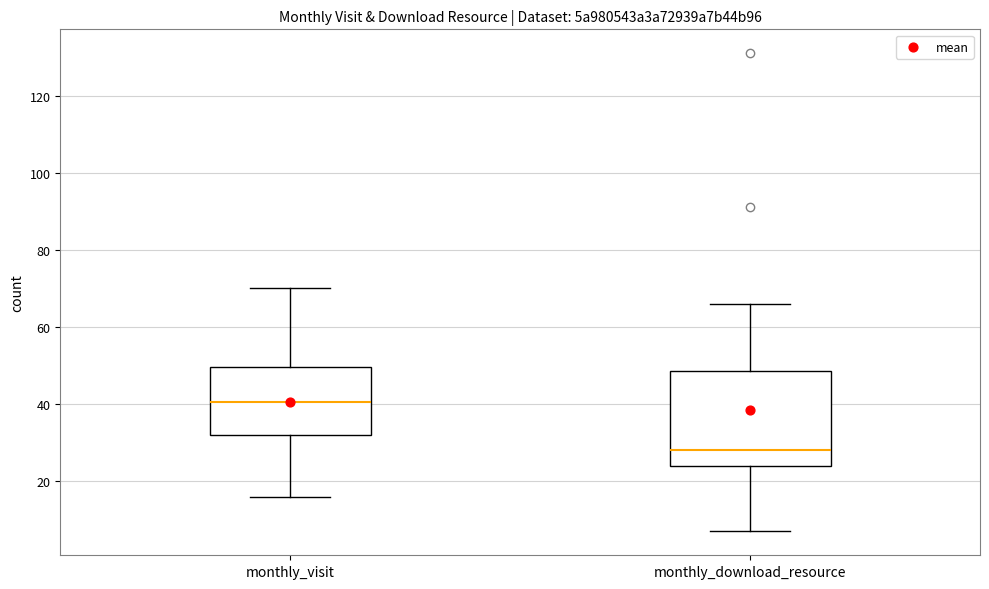

Where is the lower edge of the box for monthly_visit on the y-axis? The values are not printed on the chart, so give them approximately, as read against the axis.

32